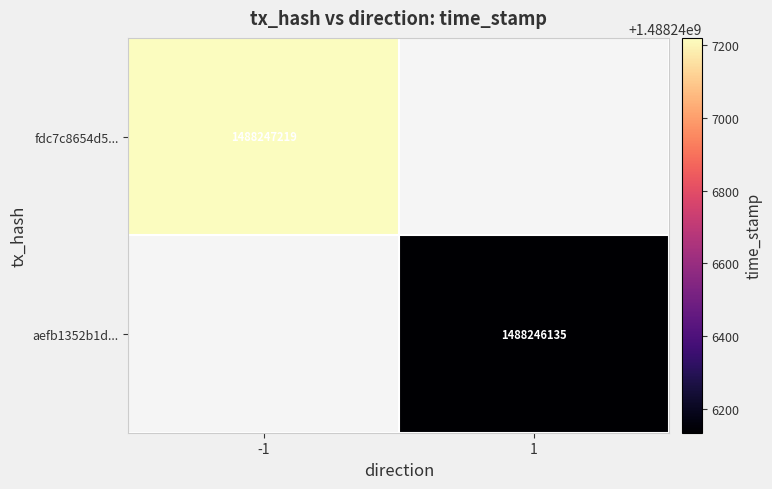

List the series in order of their overall mean, lowest first.

aefb1352b1d8ca660d4dc7c21df3a79b66c2793, fdc7c8654d59ae61693cda2fd6c469ecea56165